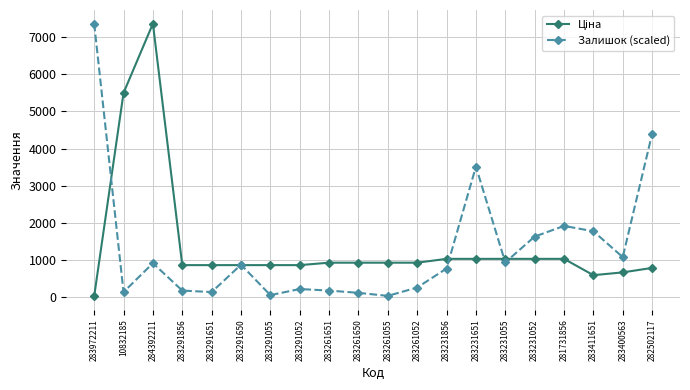

Which series changed the most between 283231651 and 283411651?

Залишок (scaled)